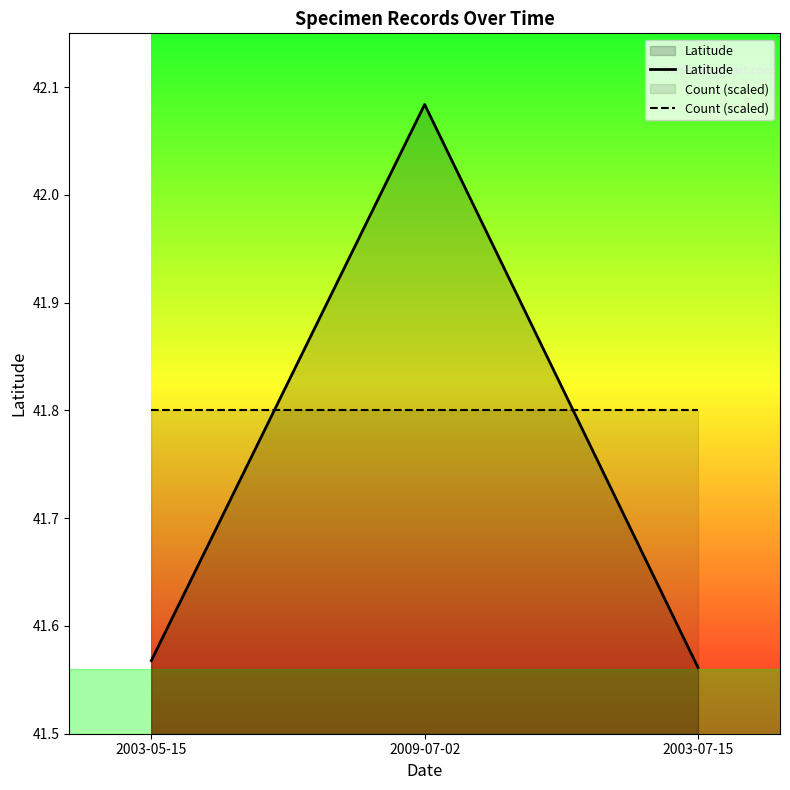

List the series in order of their overall mean, lowest first.

Latitude, Count (scaled)